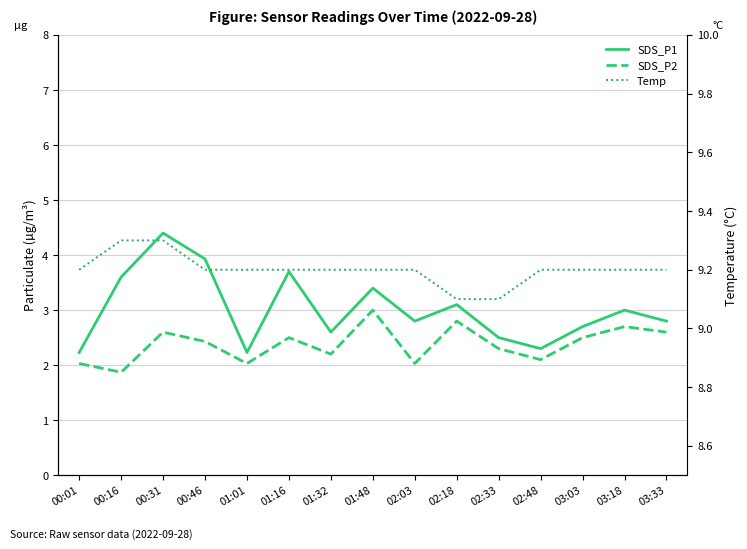

What is the label of the 9th point from the left?

02:03